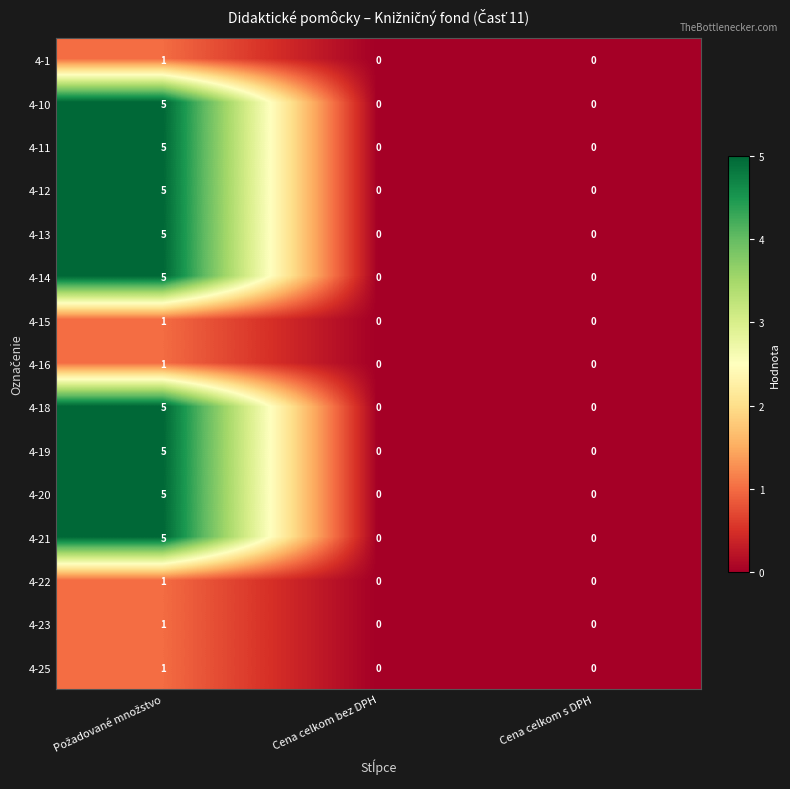

What is the sum of all 4-14 values?

5